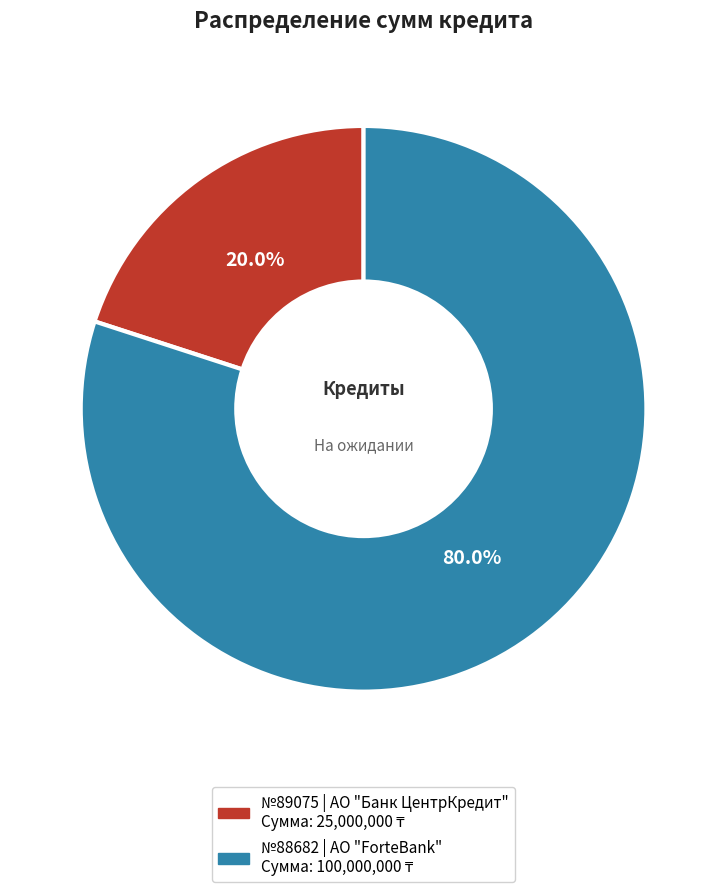

Does any single category account for the majority?

Yes